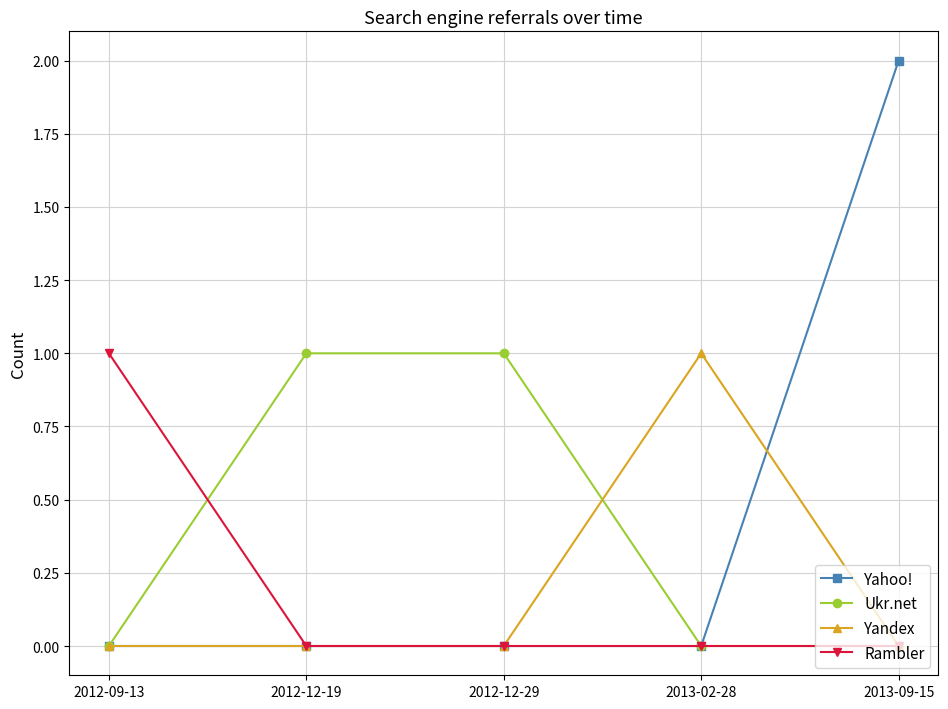

Reading left to right, what are all the values shown in this chart?

Yahoo!: 0	0	0	0	2
Ukr.net: 0	1	1	0	0
Yandex: 0	0	0	1	0
Rambler: 1	0	0	0	0